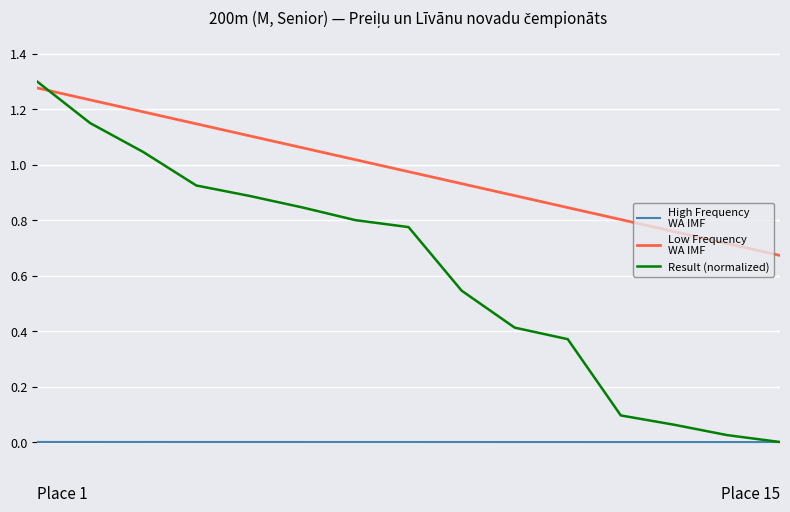

Is this an area chart (filled region under the line)?

No